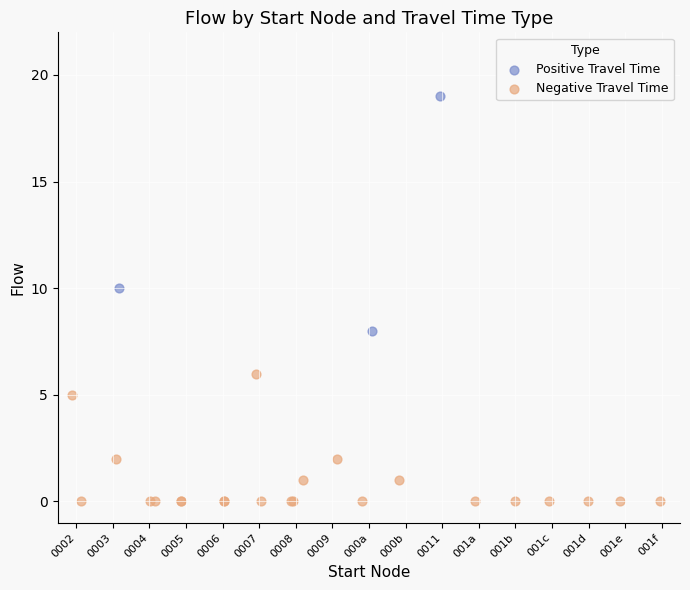

Which series has the widest spread of Y values?

Positive Travel Time